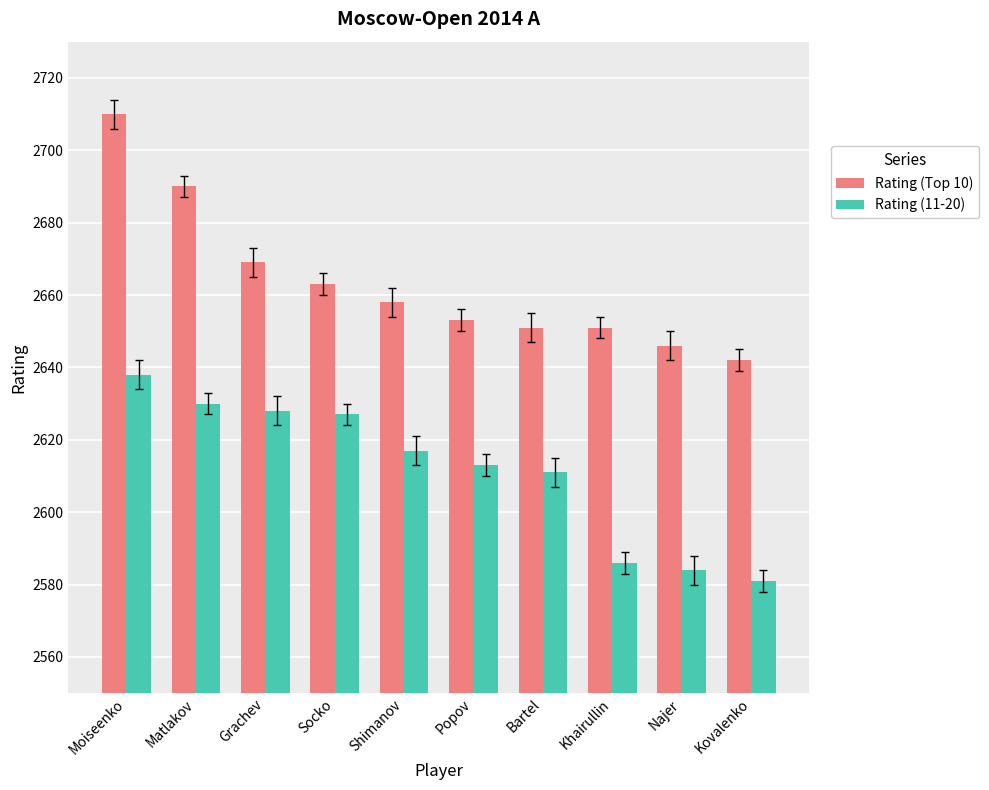

Count the number of data series in this chart.

2